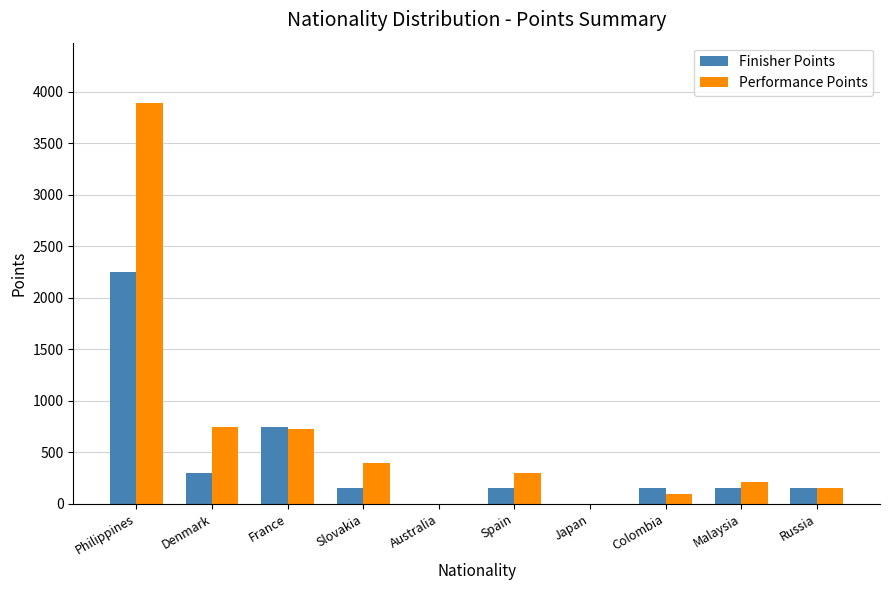

What is the greatest value displayed?

3893